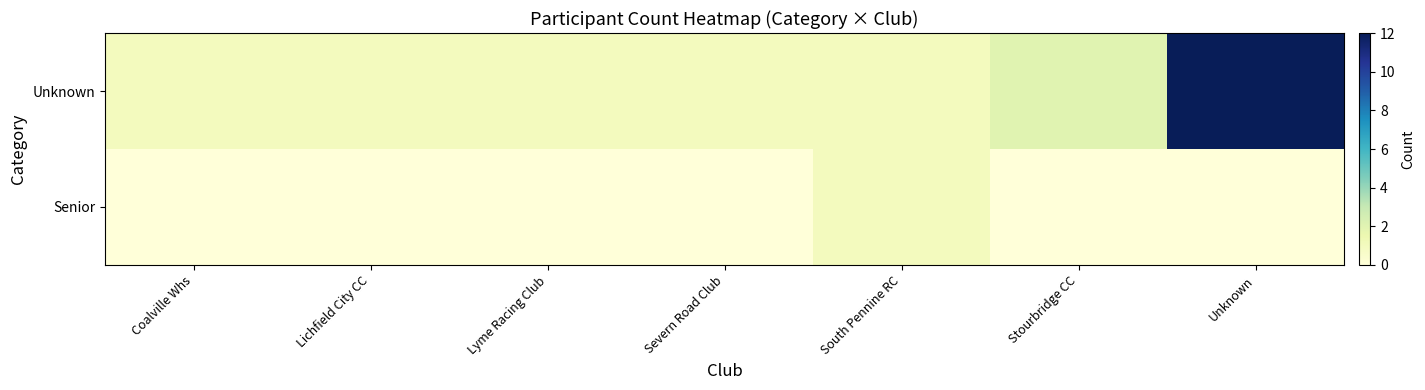

At which category is the sum across all series the highest?

Unknown